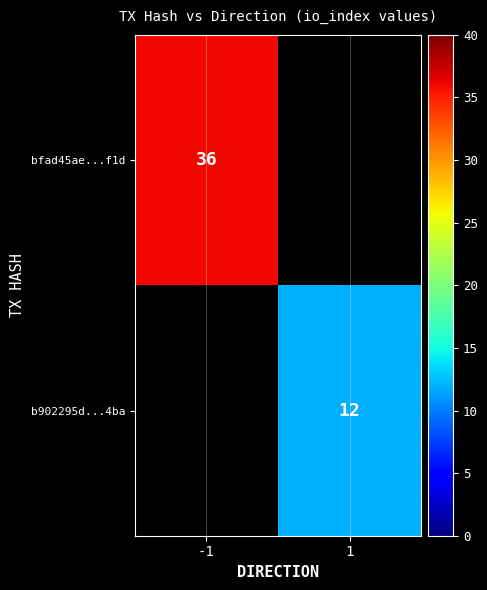

Is it true that b902295d...4ba equals 12 at 1?

True